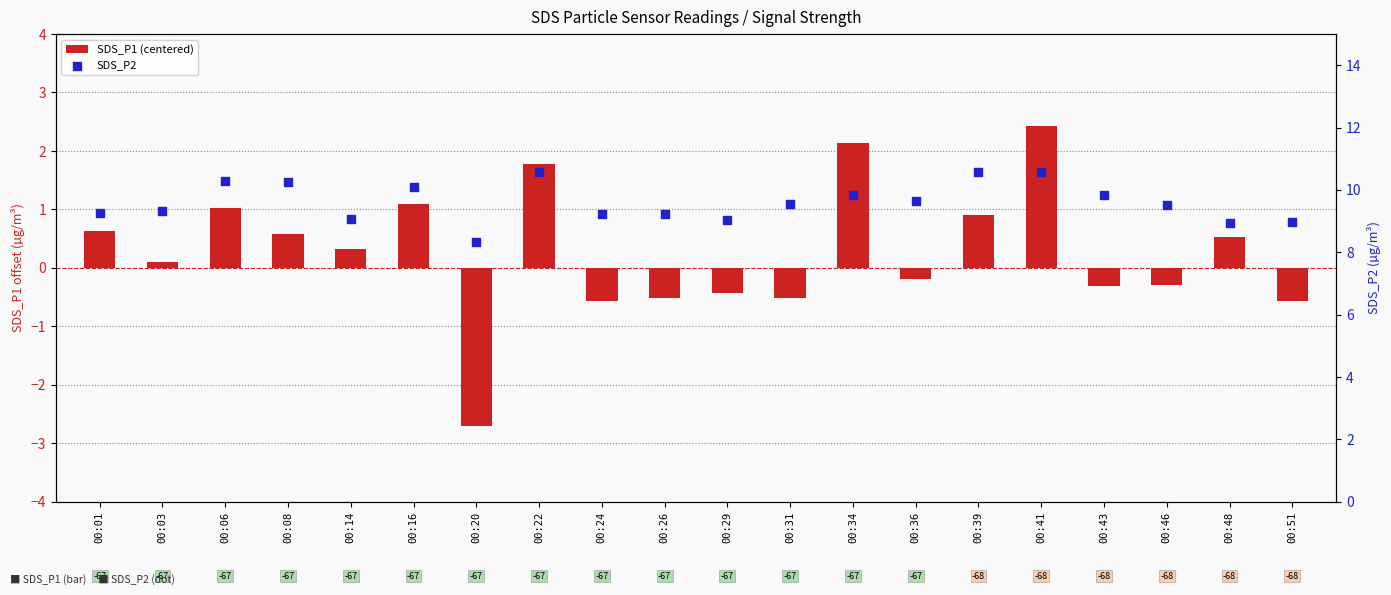

Which series contains the highest Y value?

SDS_P2